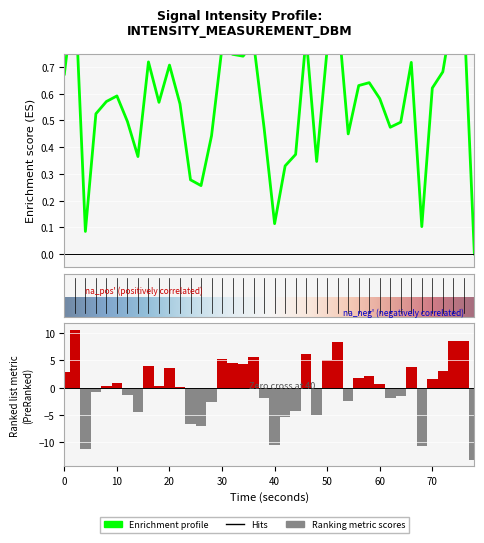

Count the number of categories in the chart.

40